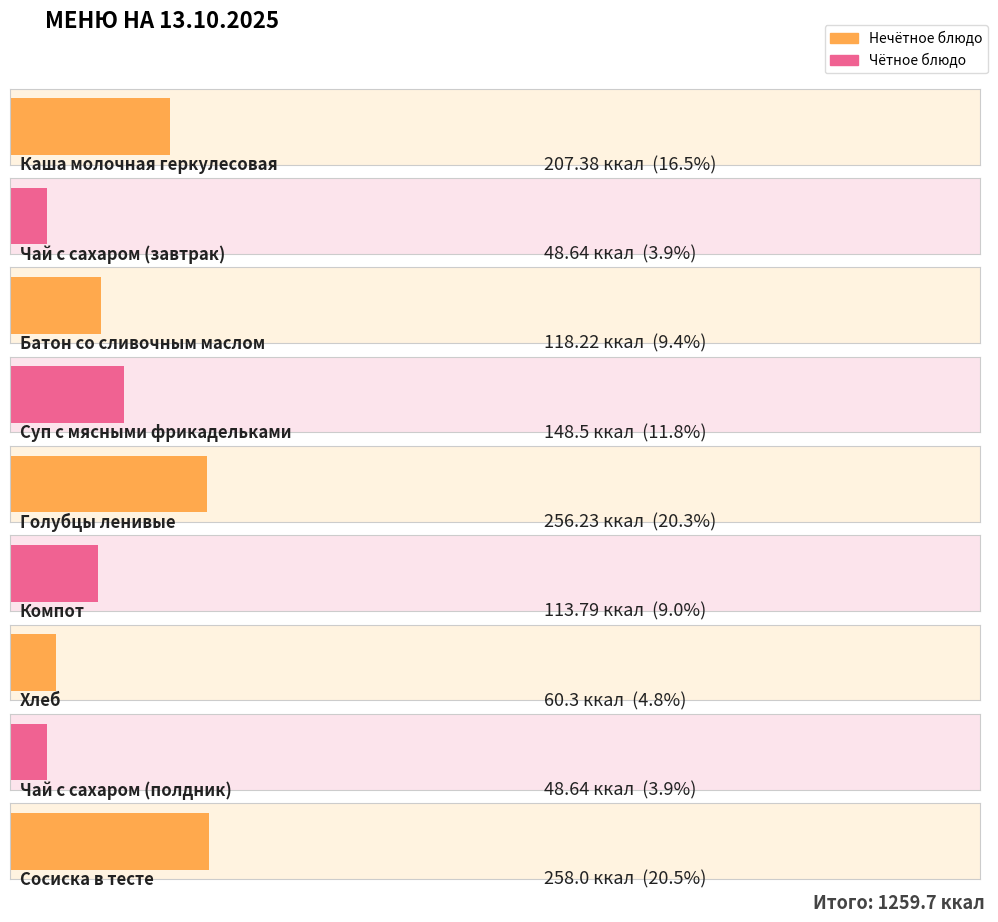

Where does the data first go above 118?

Каша молочная геркулесовая